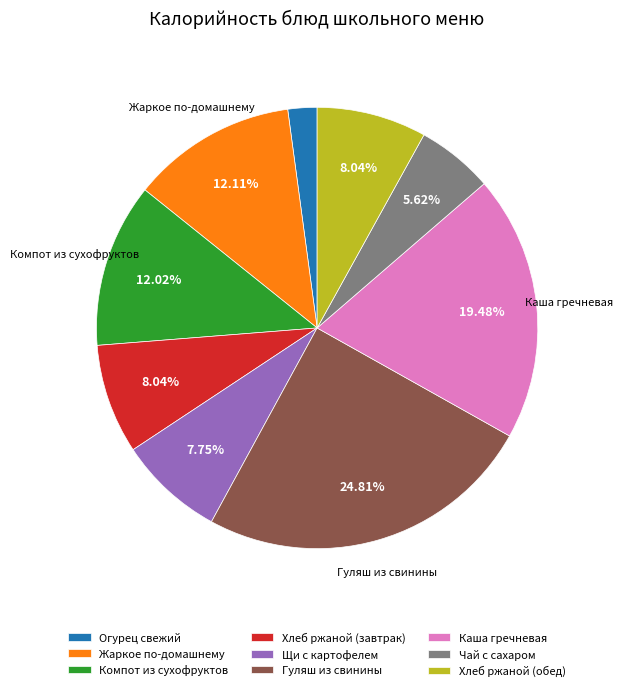

What is the ratio of the value at Хлеб ржаной (обед) to the value at Огурец свежий?

3.8